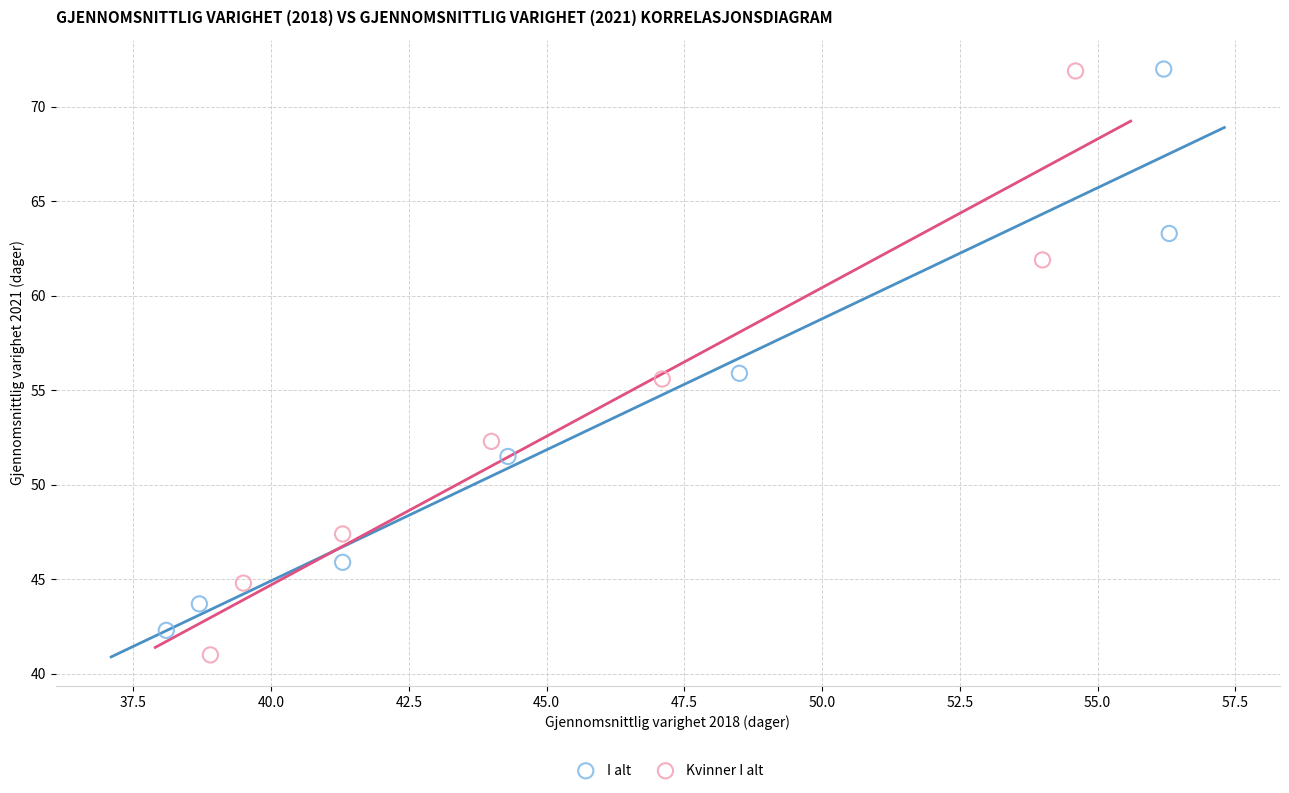

Which series has the widest spread of Y values?

Kvinner I alt